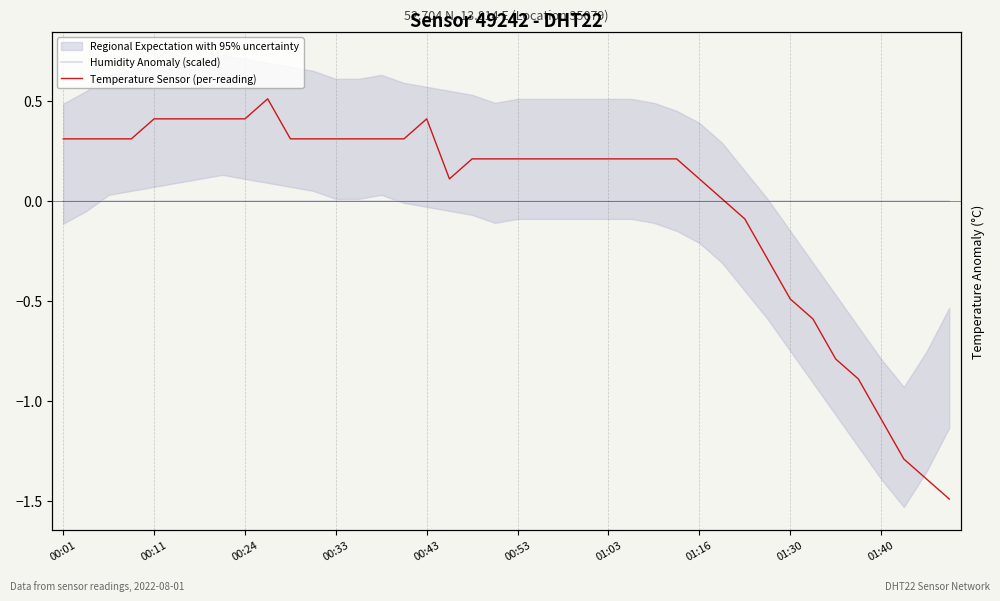

How many lines are shown in the chart?

2